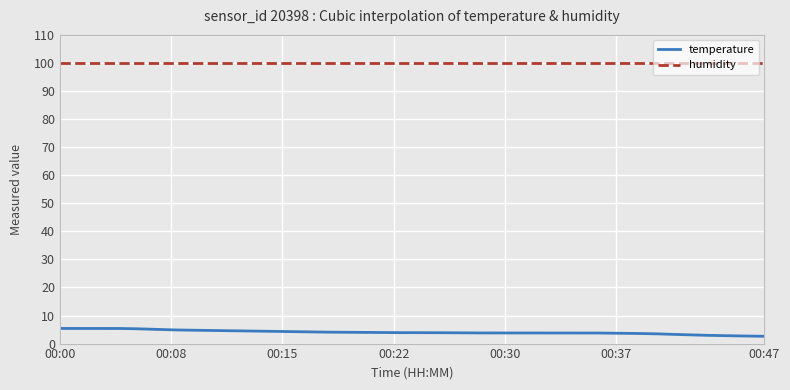

Is this an area chart (filled region under the line)?

No